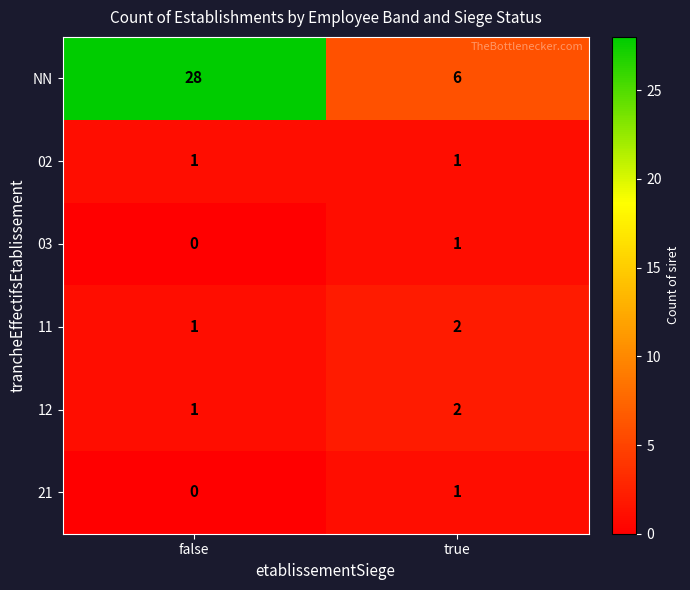

At which label is 11 closest to 1?

false